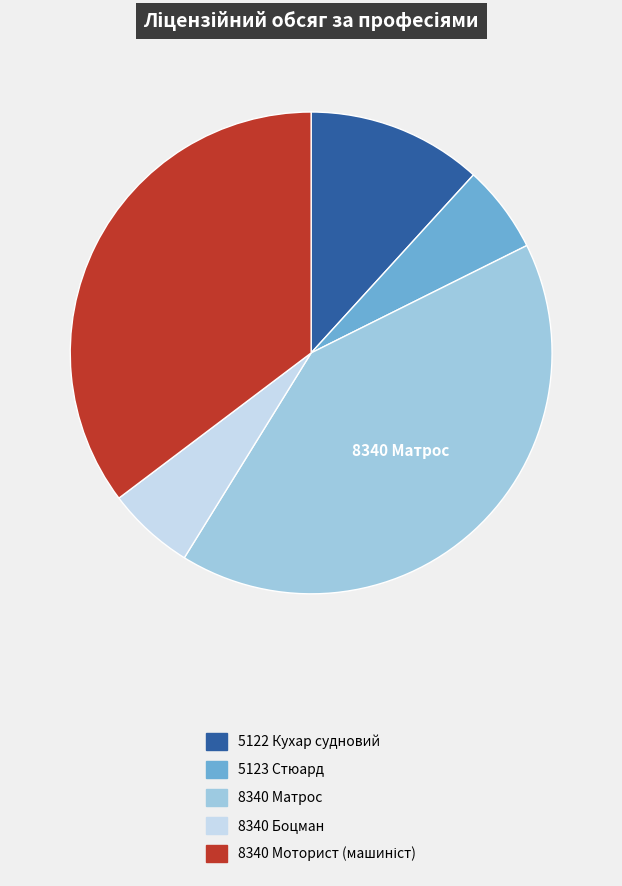

Is there a majority slice in this chart?

No